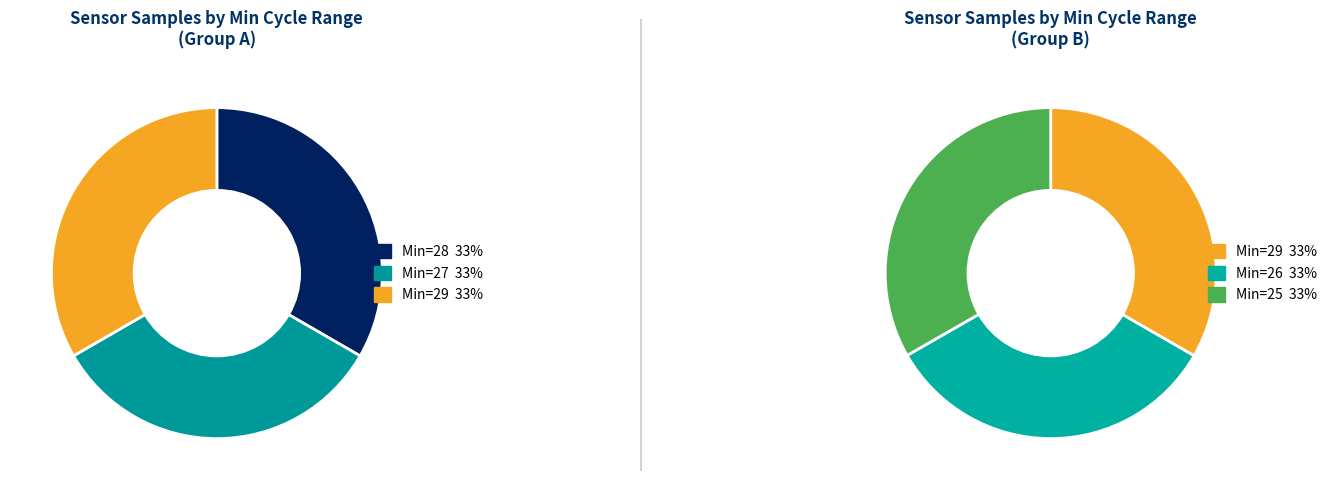

True or false: Min_cycle_28 accounts for 14% of the total.

False